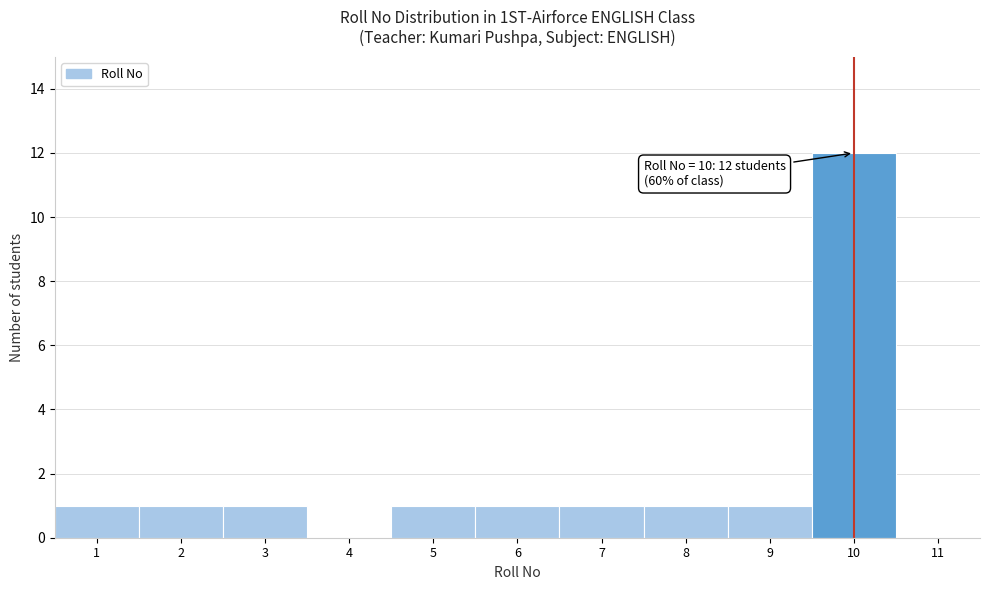

Over which range of the x-axis is the bar tallest?

9.5 to 10.5